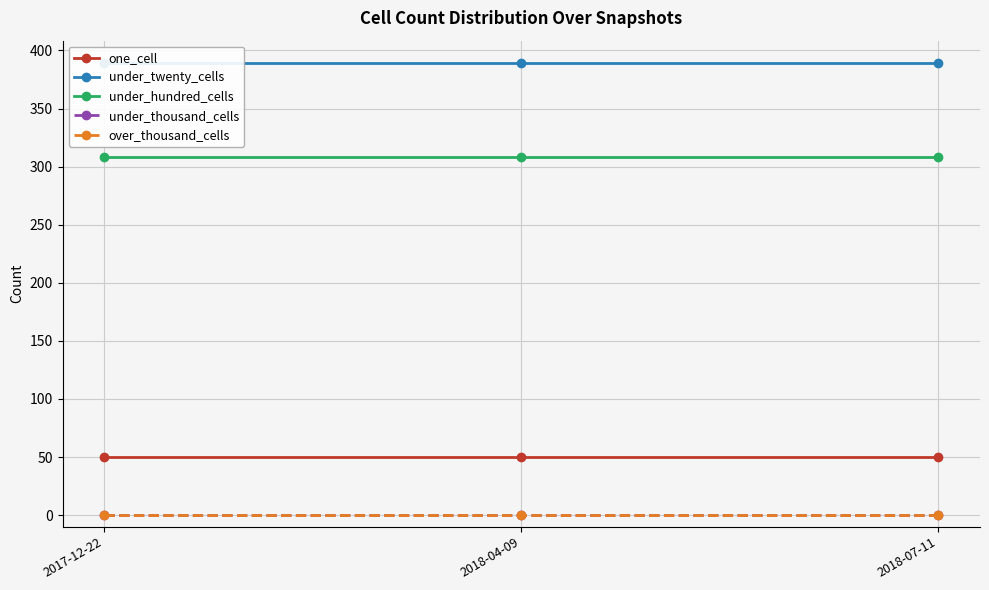

Between 2018-04-09 and 2018-07-11, which series saw the biggest shift?

one_cell